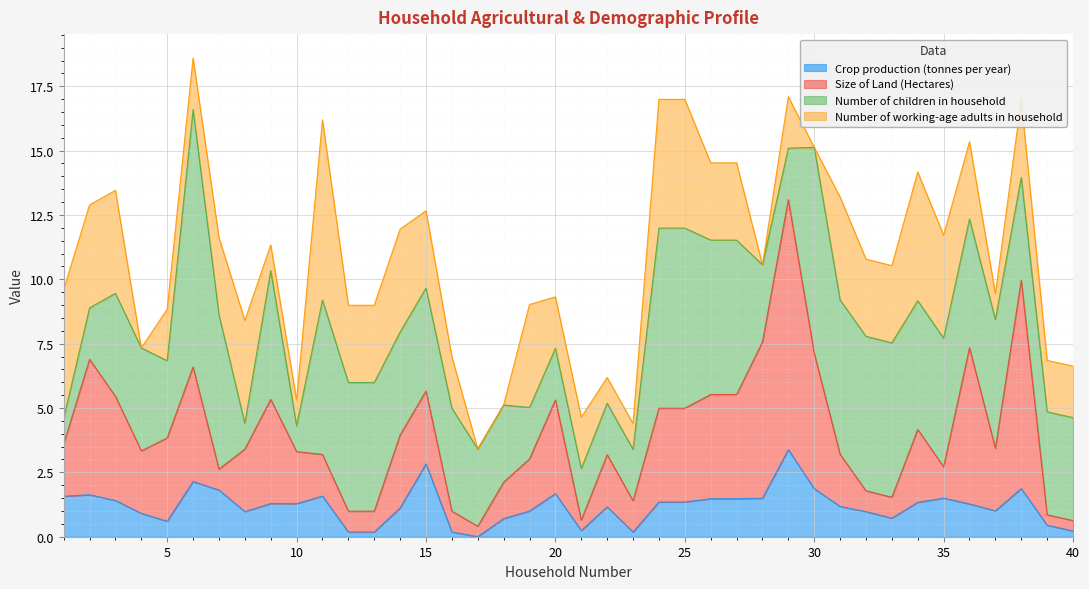

What is the highest value of the Crop production (tonnes per year) series?

3.4